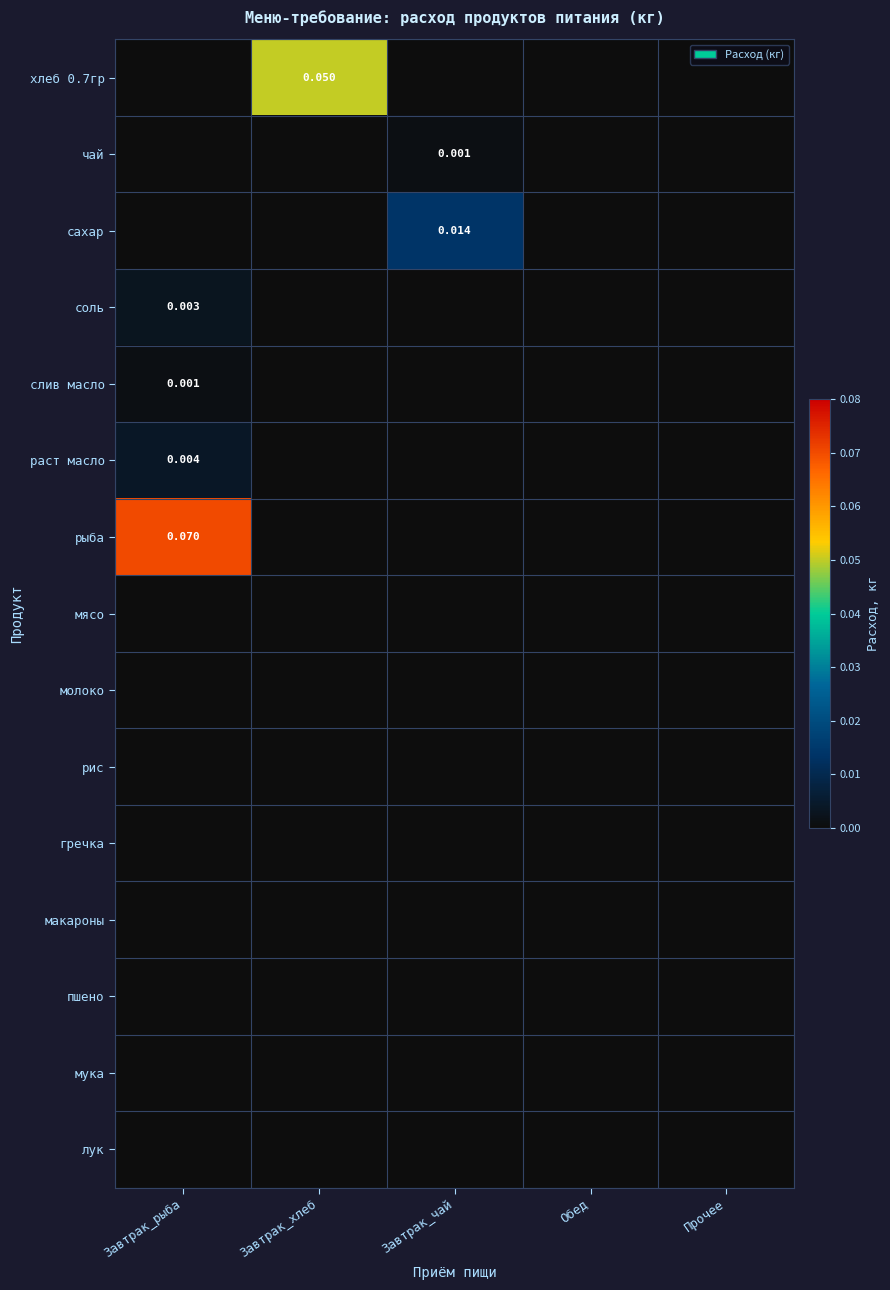

Which category has the highest value across all series?

Завтрак_рыба